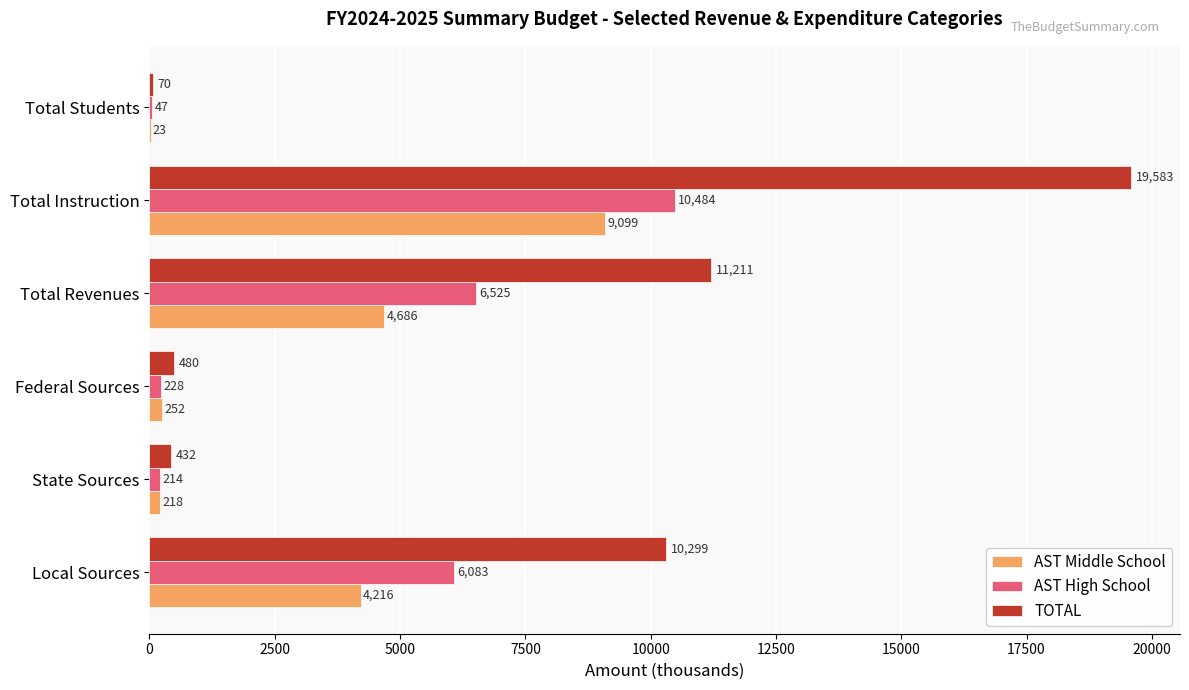

What is the sum of all AST High School values?

23581